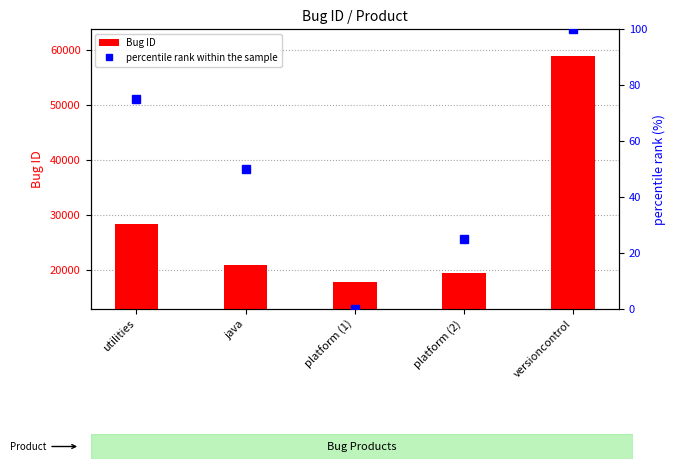

How many values in percentile rank within the sample are above zero?

4